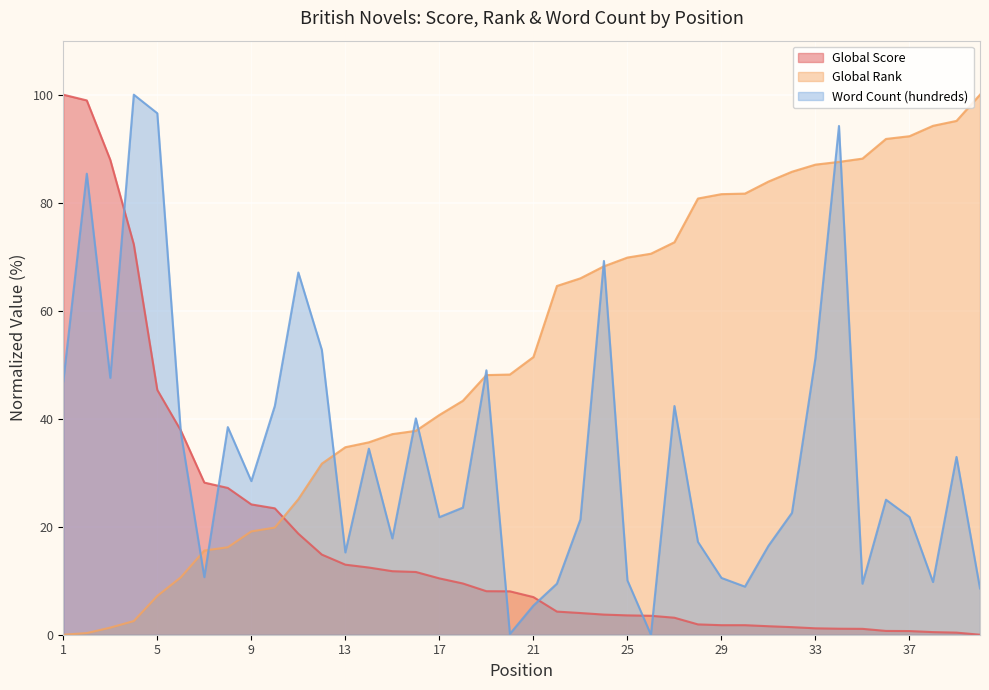

Rank the series by their maximum value, from highest to lowest.

Global Score, Global Rank, Word Count (hundreds)